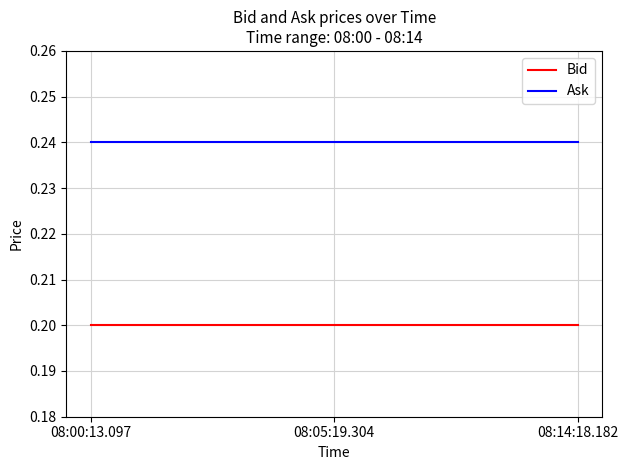

What are all the series names shown in the legend?

Bid, Ask